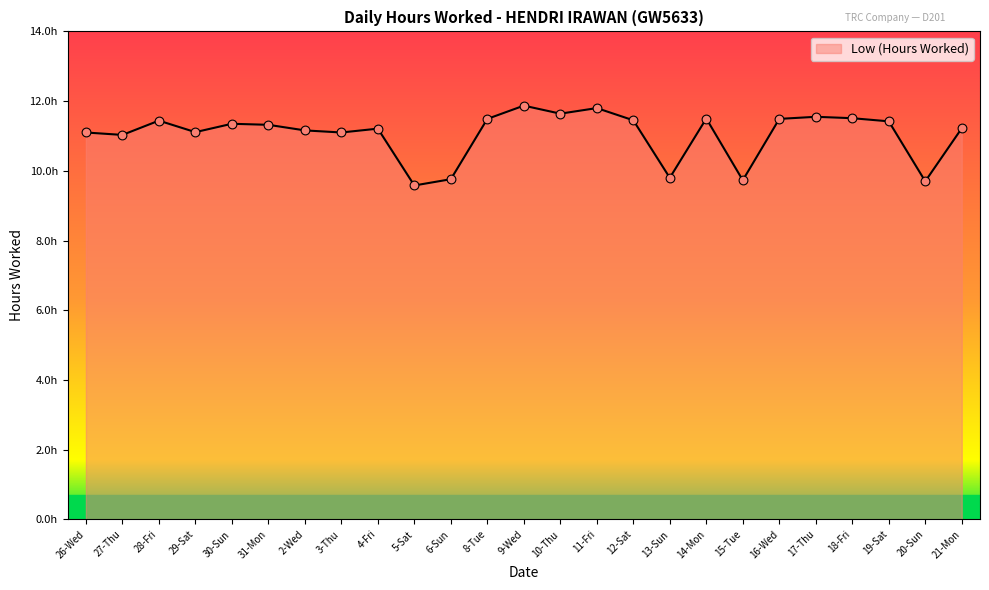

Approximately how many times larger is the value at 12-Sat compared to 18-Fri?

1.0